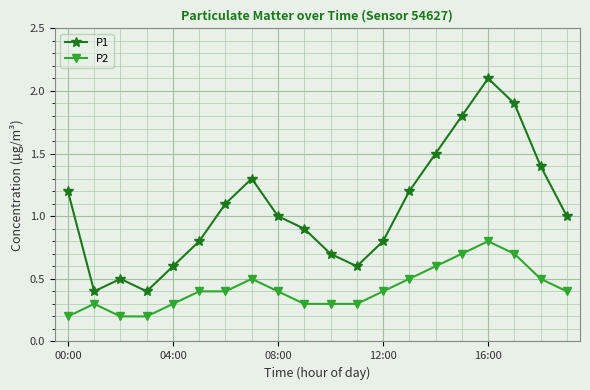

Reading left to right, transcribe all the data shown in this chart.

P1: 1.2	0.4	0.5	0.4	0.6	0.8	1.1	1.3	1.0	0.9	0.7	0.6	0.8	1.2	1.5	1.8	2.1	1.9	1.4	1.0
P2: 0.2	0.3	0.2	0.2	0.3	0.4	0.4	0.5	0.4	0.3	0.3	0.3	0.4	0.5	0.6	0.7	0.8	0.7	0.5	0.4